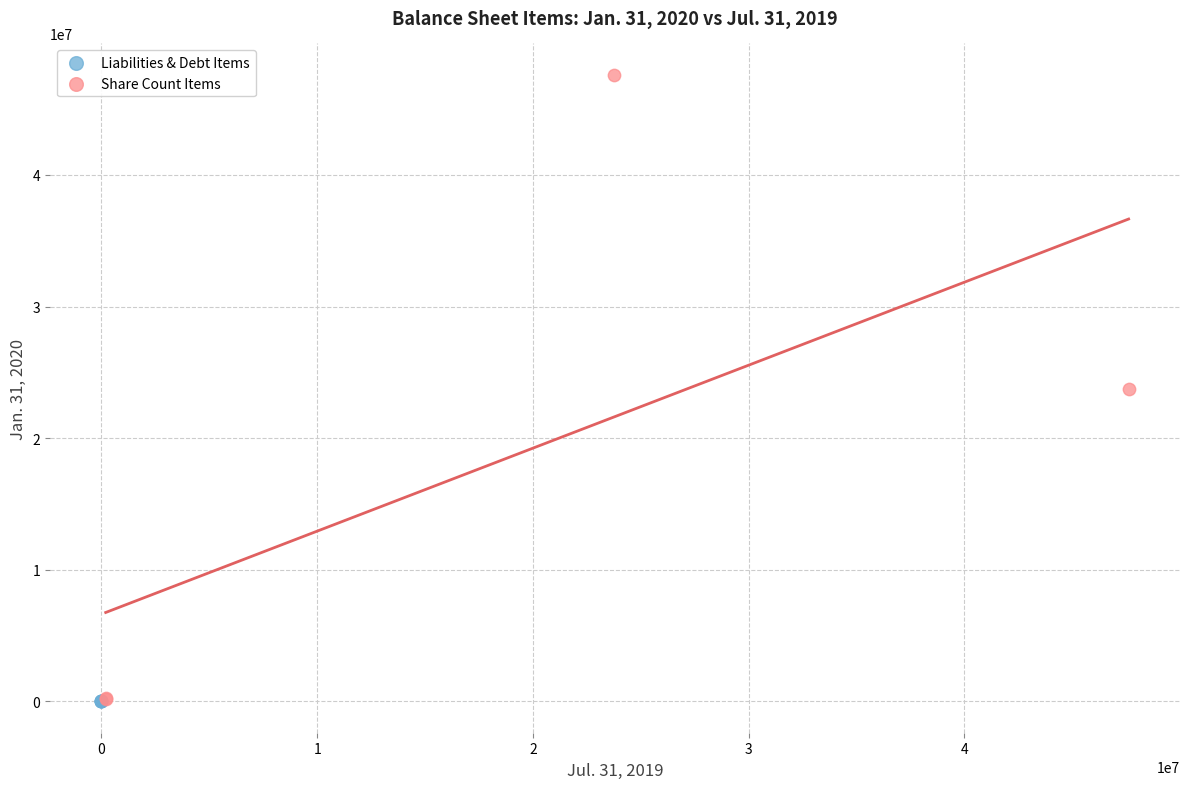

Which series has the widest spread of Y values?

Share Count Items